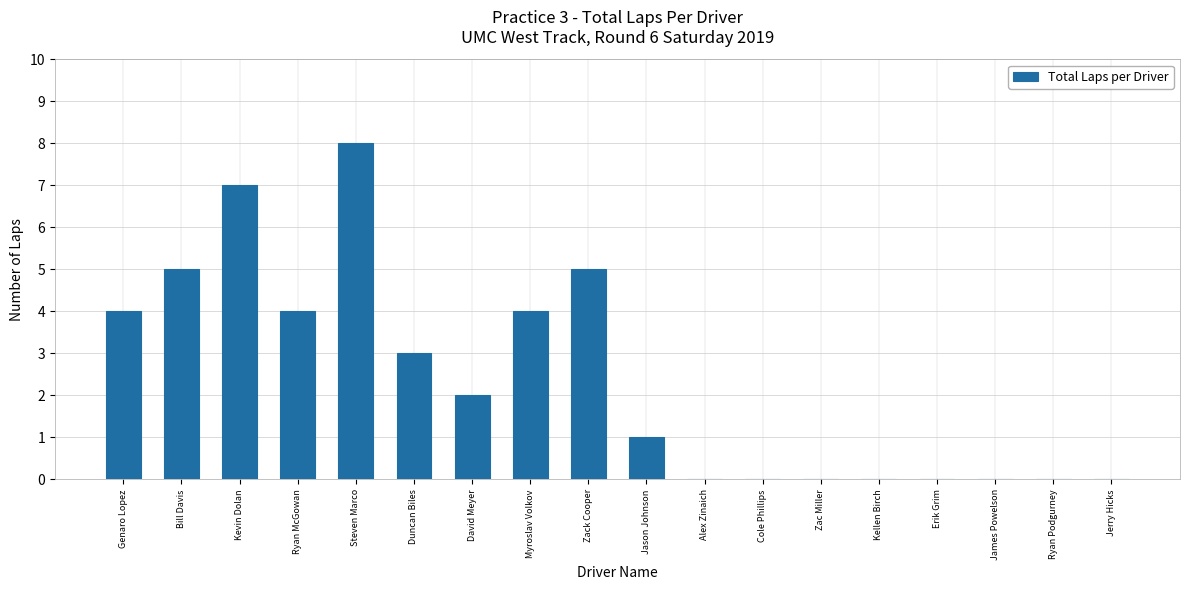

Which category has the highest value across all series?

Steven Marco